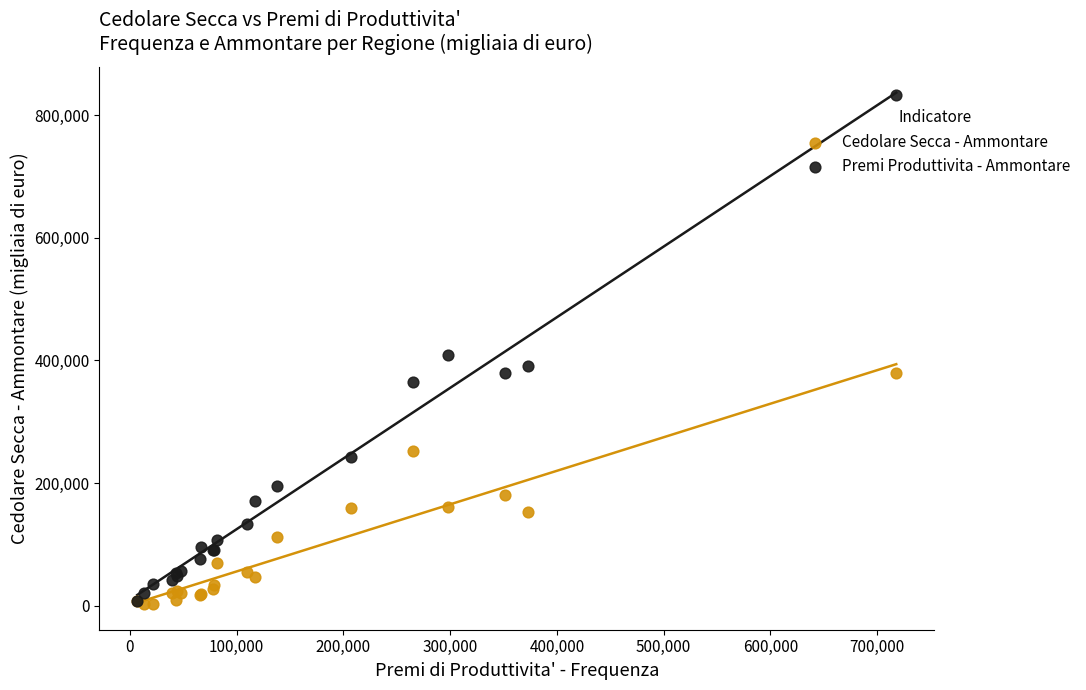

In the Premi Produttivita - Ammontare series, what Y value is closest to 420619?

409659